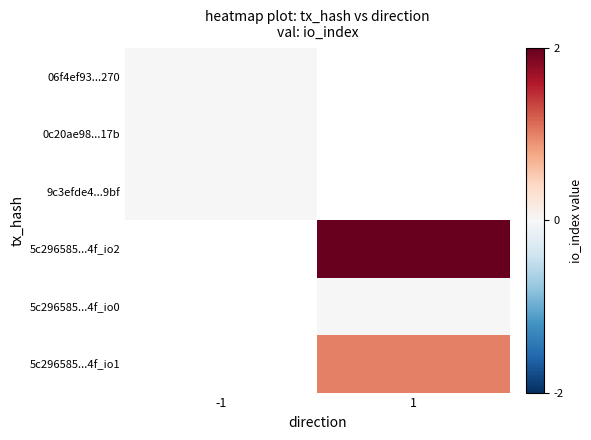

Which category has the lowest value across all series?

-1